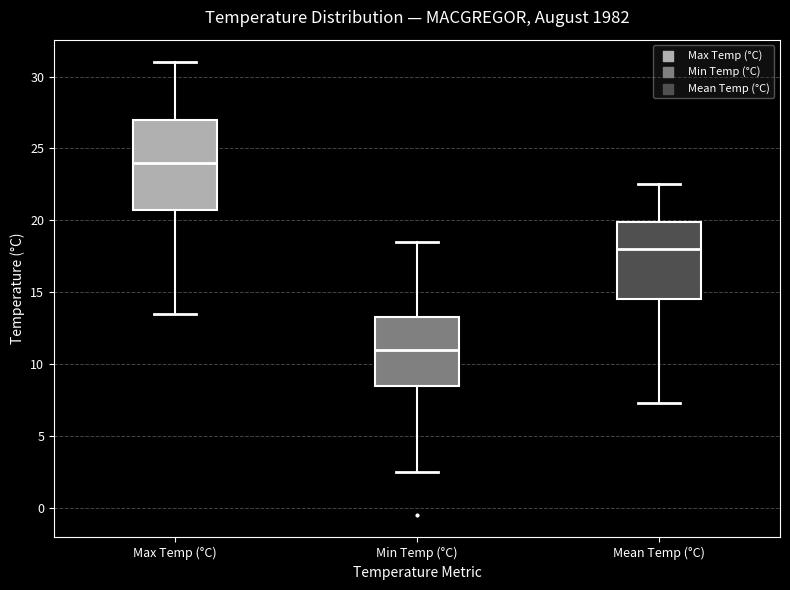

Which box's median line is the highest?

Max Temp (°C)